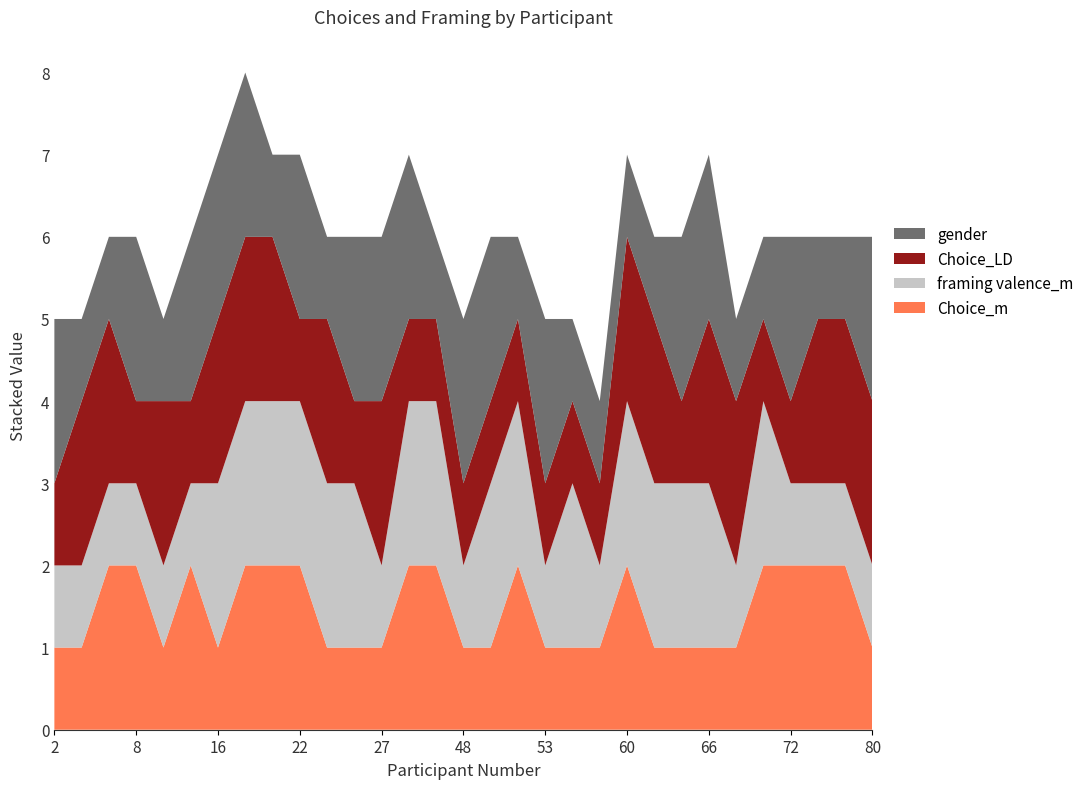

What are all the series names shown in the legend?

gender, Choice_LD, framing valence_m, Choice_m